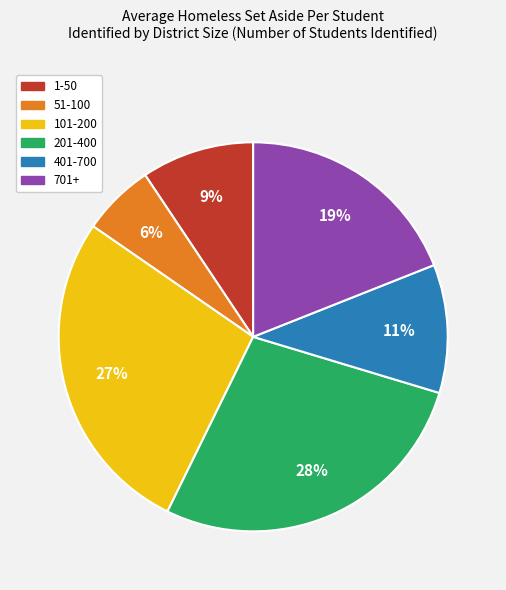

Count the number of slices in the pie.

6